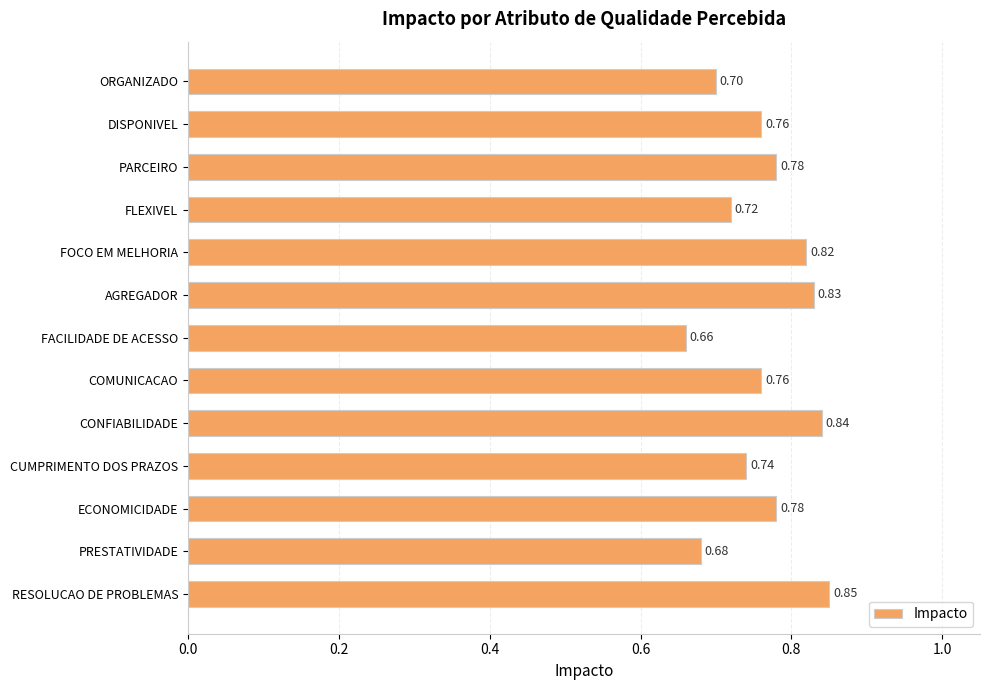

Which has a higher value, DISPONIVEL or CUMPRIMENTO DOS PRAZOS?

DISPONIVEL